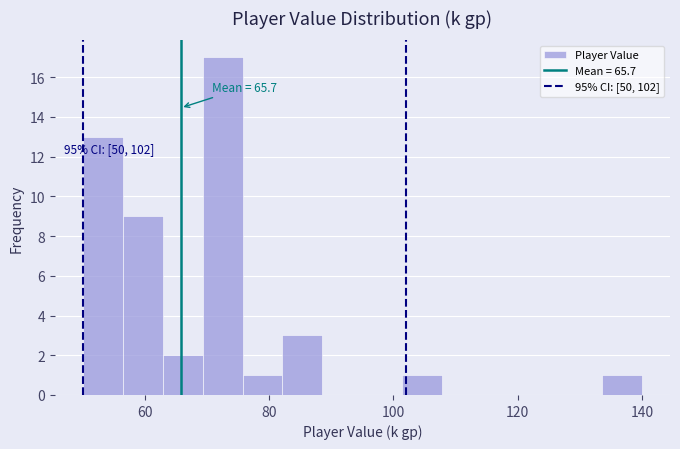

Read against the x-axis, roughly where is the centre of the tallest bar?

72